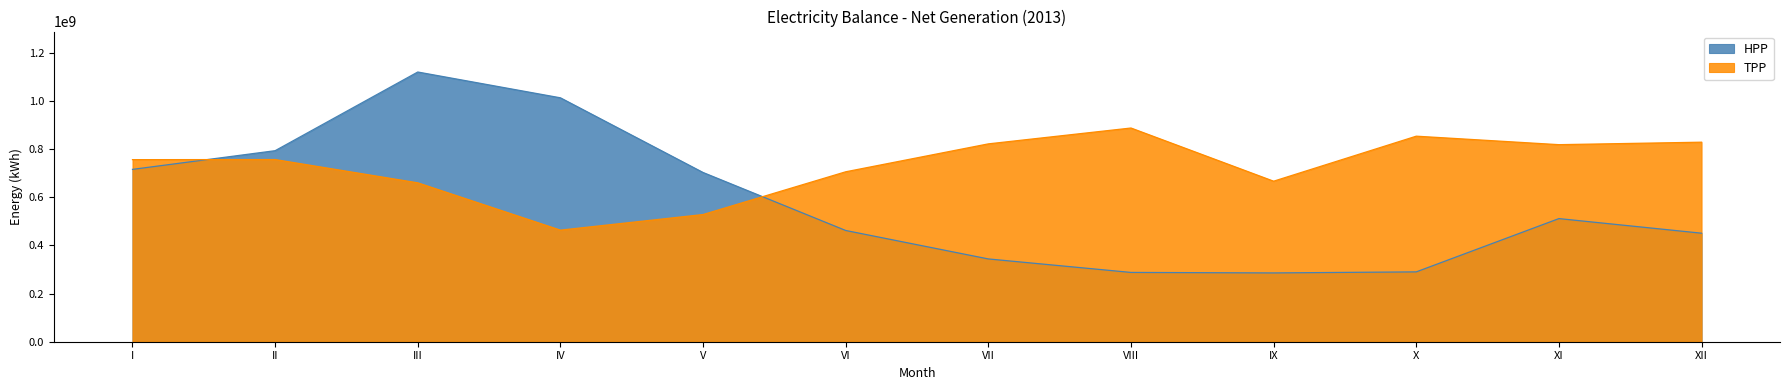

What is the value of the HPP point at the 1st from the left?

715240584